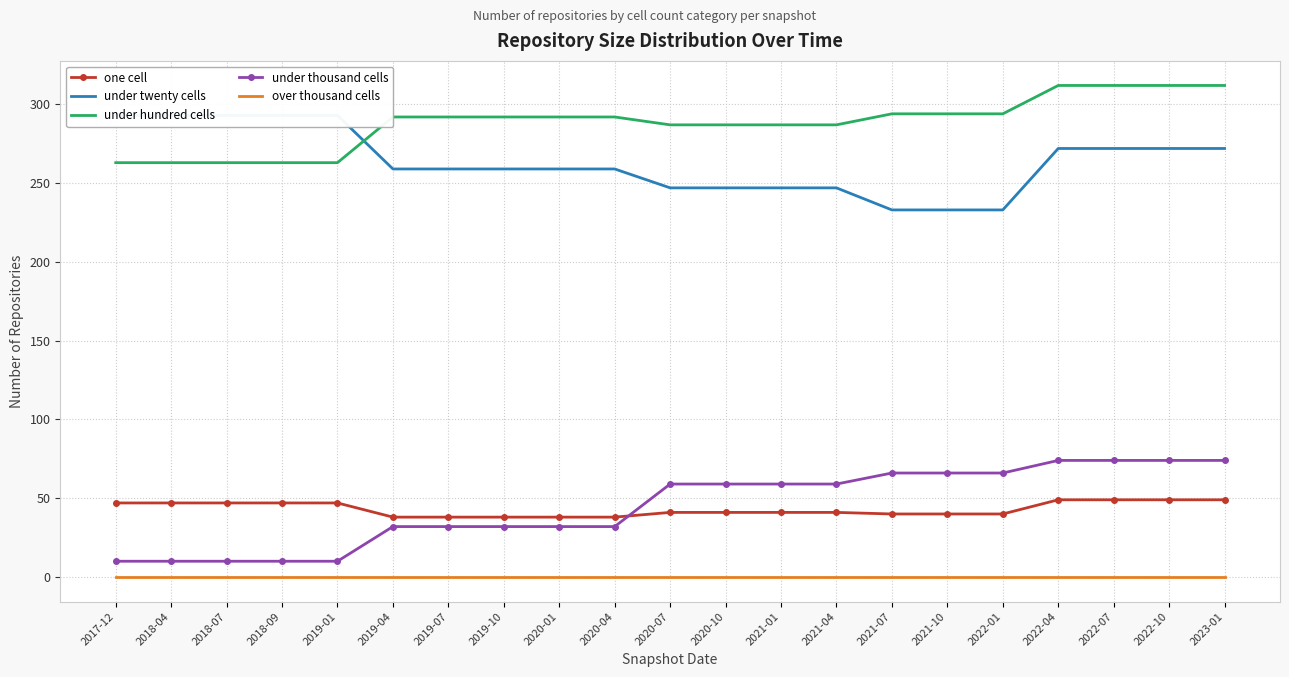

What is the maximum value for one cell?

49